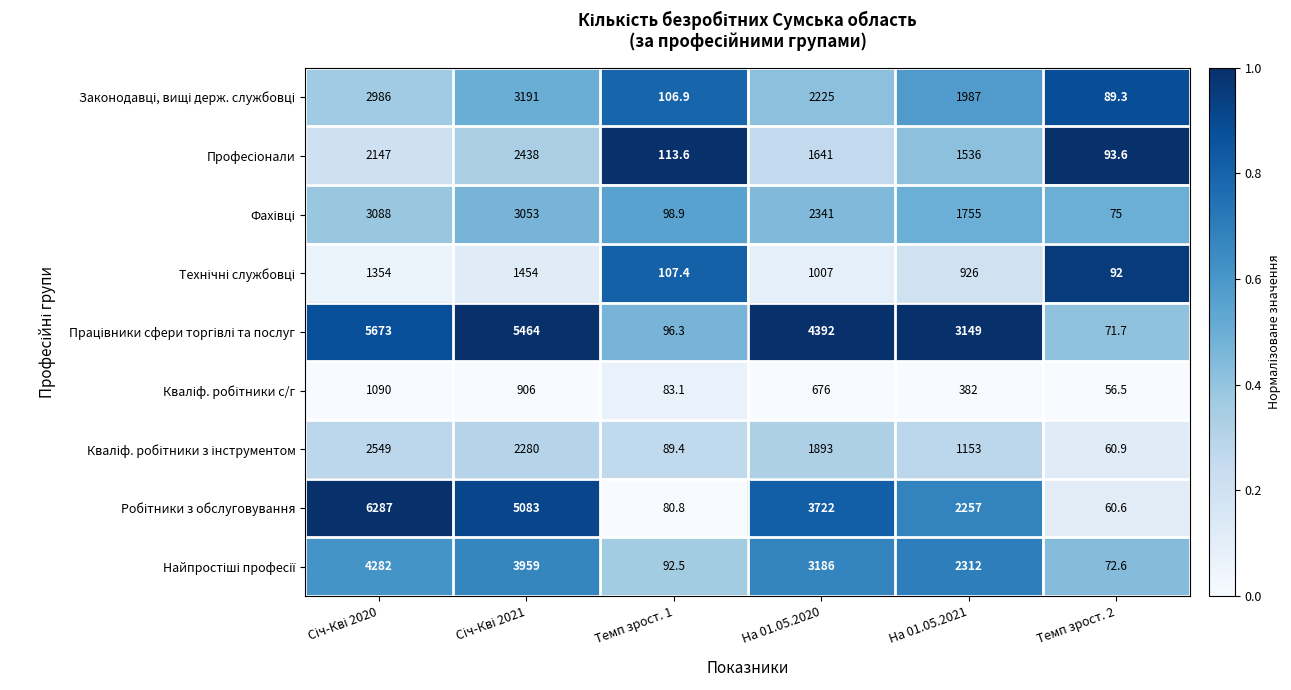

Which category has the lowest value across all series?

Темп зрост. 2